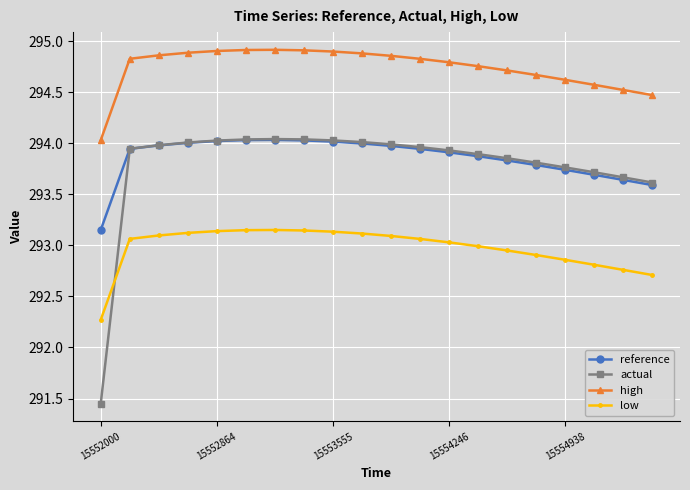

Which series has the largest total across all categories?

high